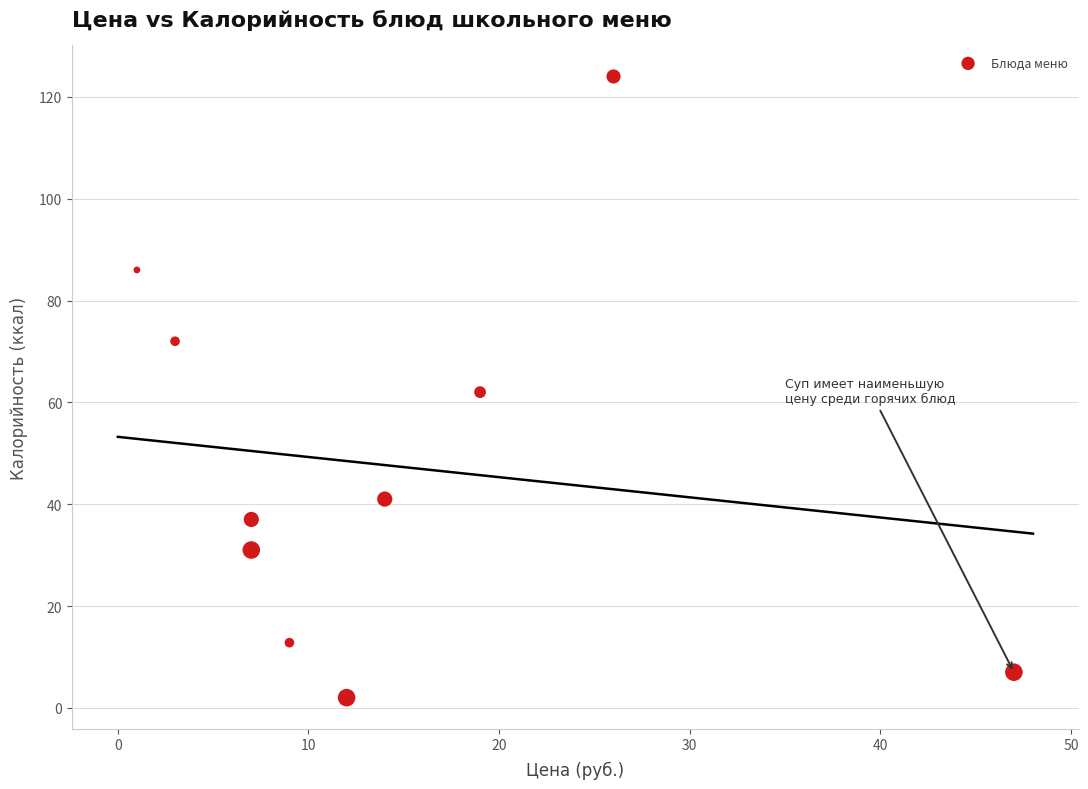

What is the range of X values (max minus min)?

46.0